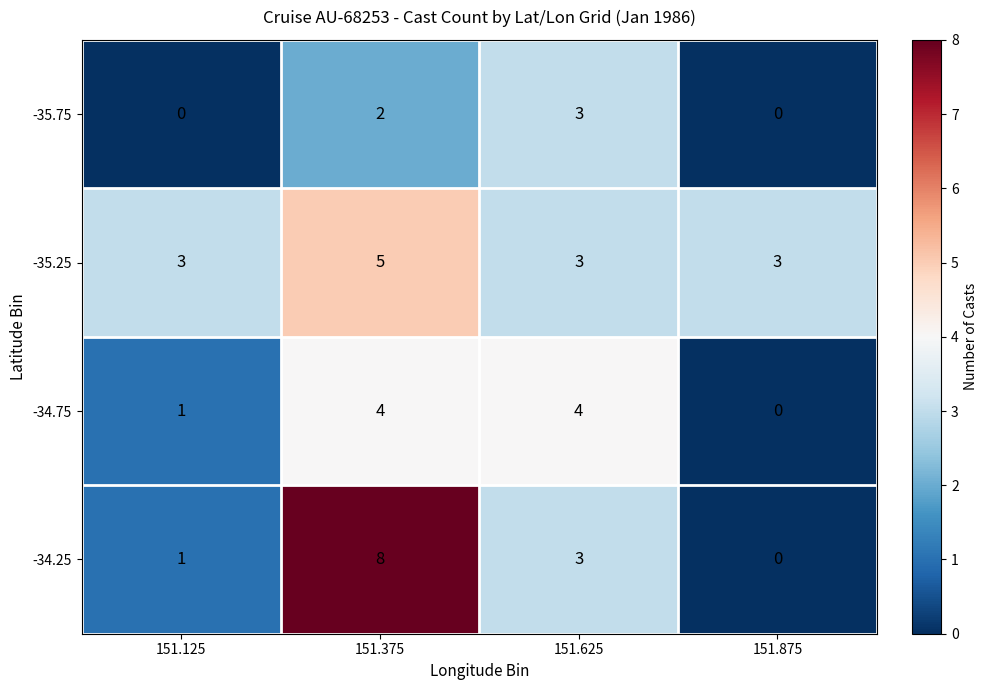

At how many categories does at least one series exceed 1?

4